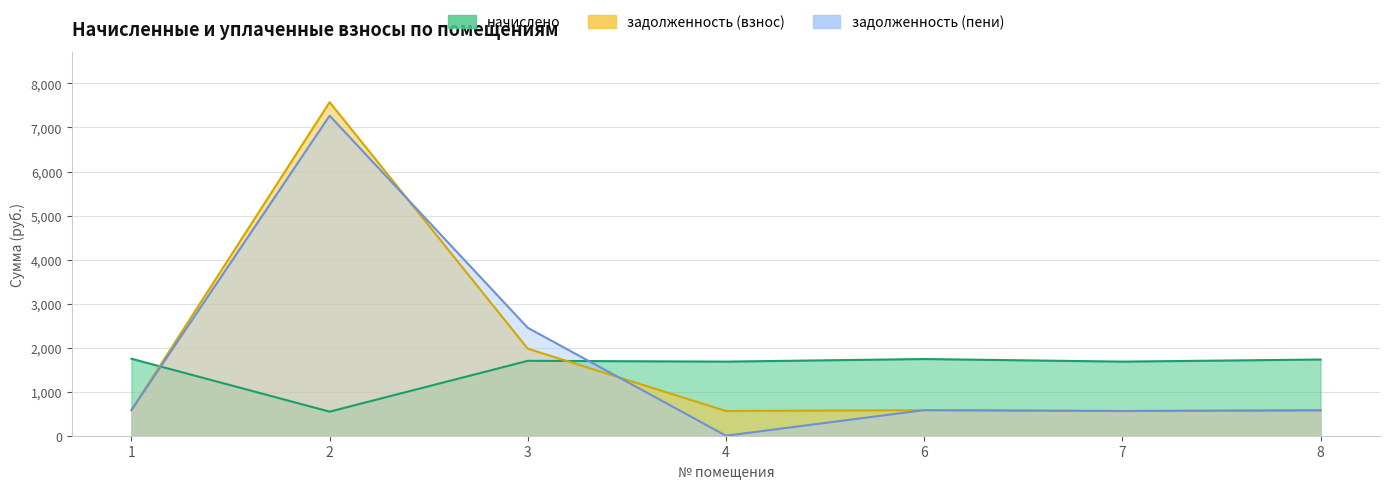

What is the greatest value displayed?

7575.1